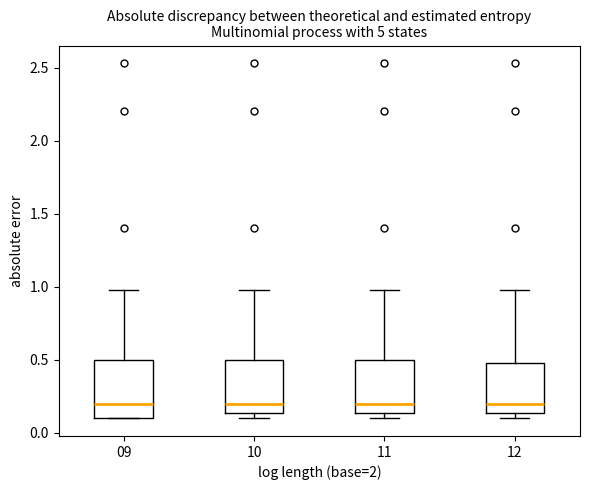

Reading left to right, transcribe this box plot: for each box, give where its median line is, the range the box spans, and where its two whiskers end, as read against the y-axis. The values are not printed on the chart, so give them approximately, as read against the axis.

09: median 0.20, box 0.10 to 0.50, whiskers 0.10 to 1.00
10: median 0.20, box 0.15 to 0.50, whiskers 0.10 to 1.00
11: median 0.20, box 0.15 to 0.50, whiskers 0.10 to 1.00
12: median 0.20, box 0.15 to 0.50, whiskers 0.10 to 1.00